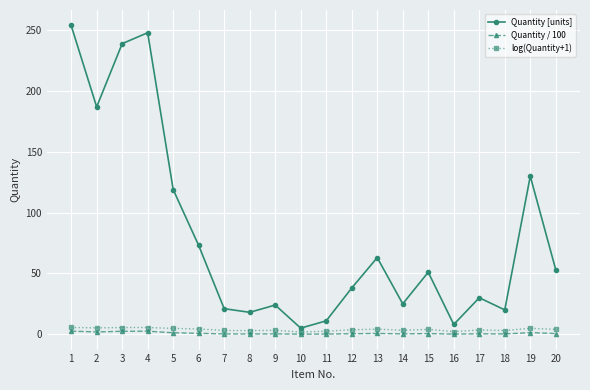

What is the minimum value shown in the chart?

0.1